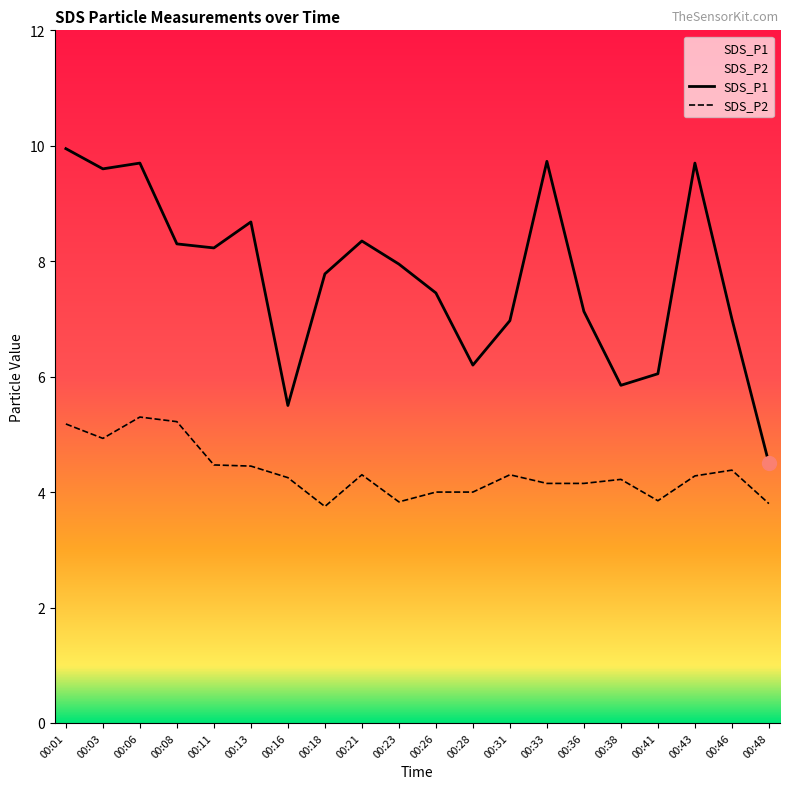

True or false: SDS_P2 and SDS_P1 cross at least once.

False